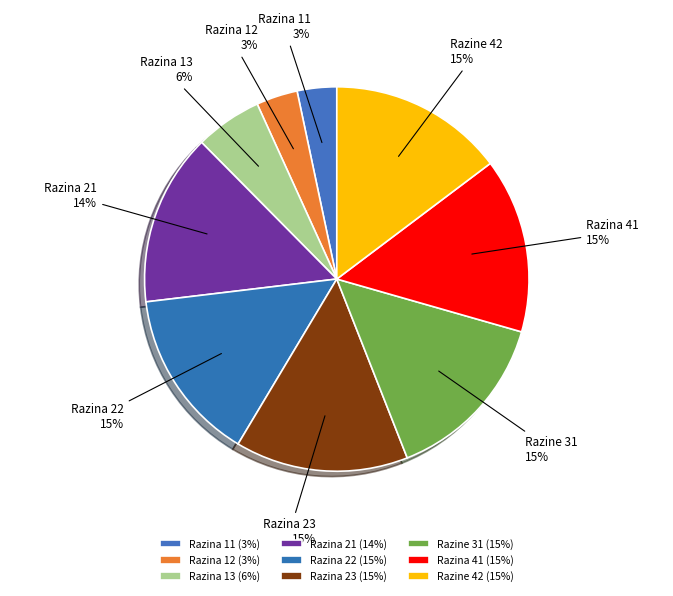

Is the sum of Razina 41 and Razina 22 greater than half?

No